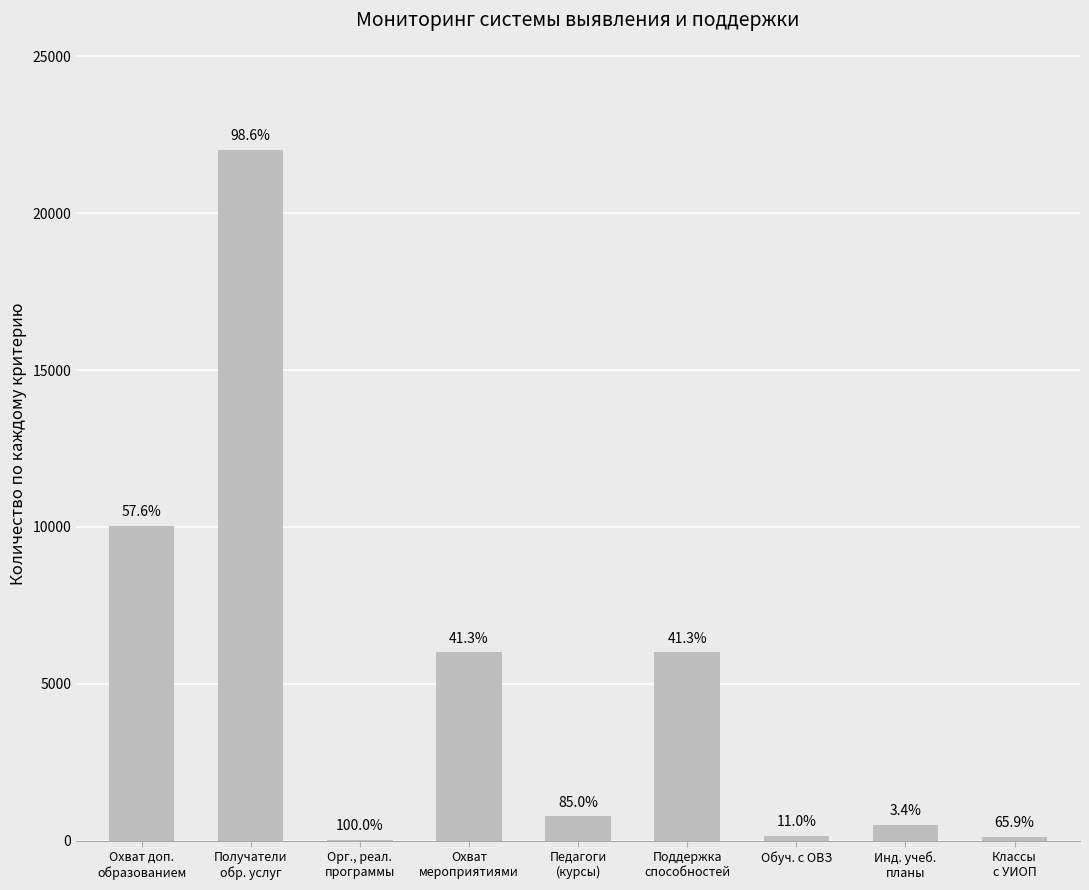

What is the greatest value displayed?

22000